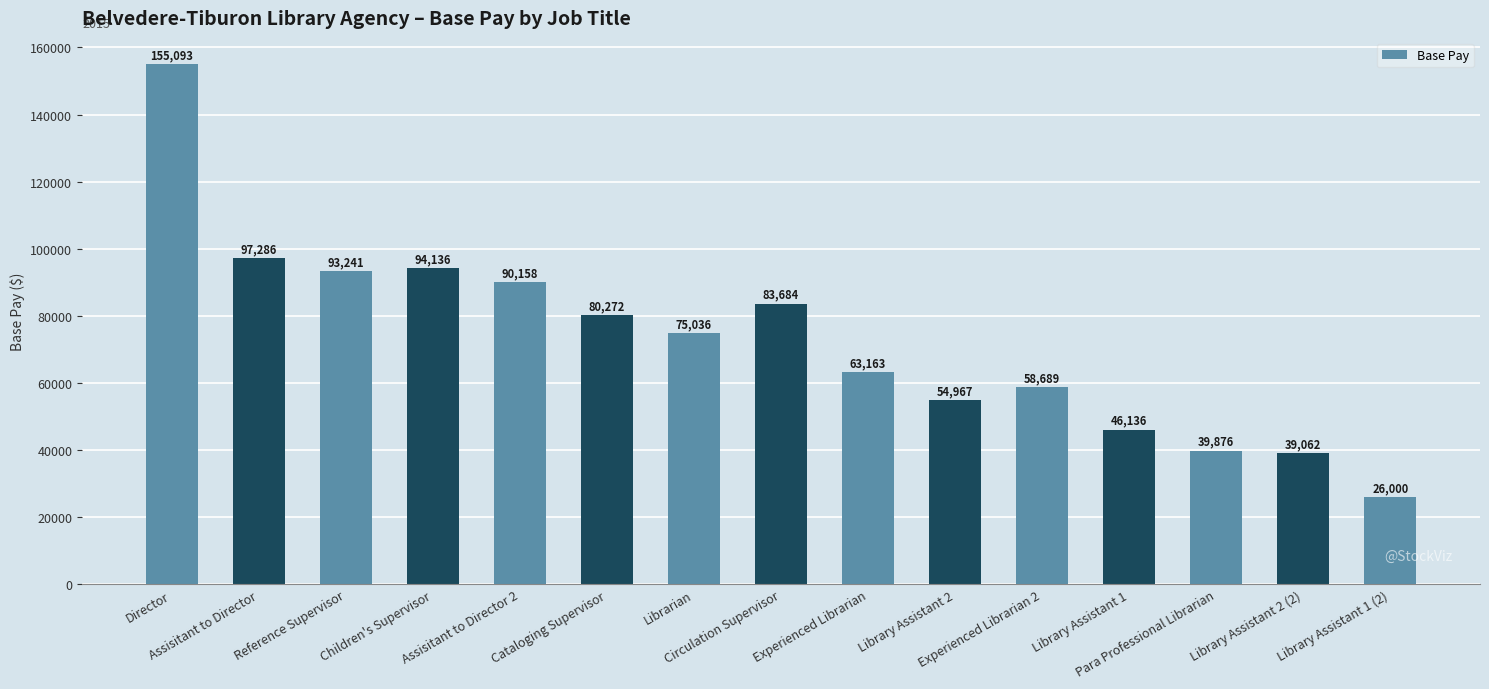

True or false: the data shows 80272 at Cataloging Supervisor.

True